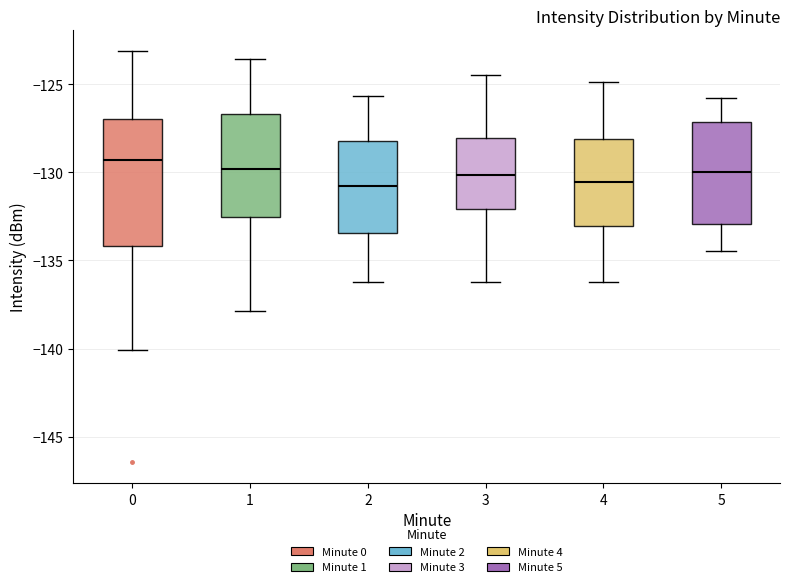

Comparing the boxes themselves (not the whiskers), which one is the tallest?

0